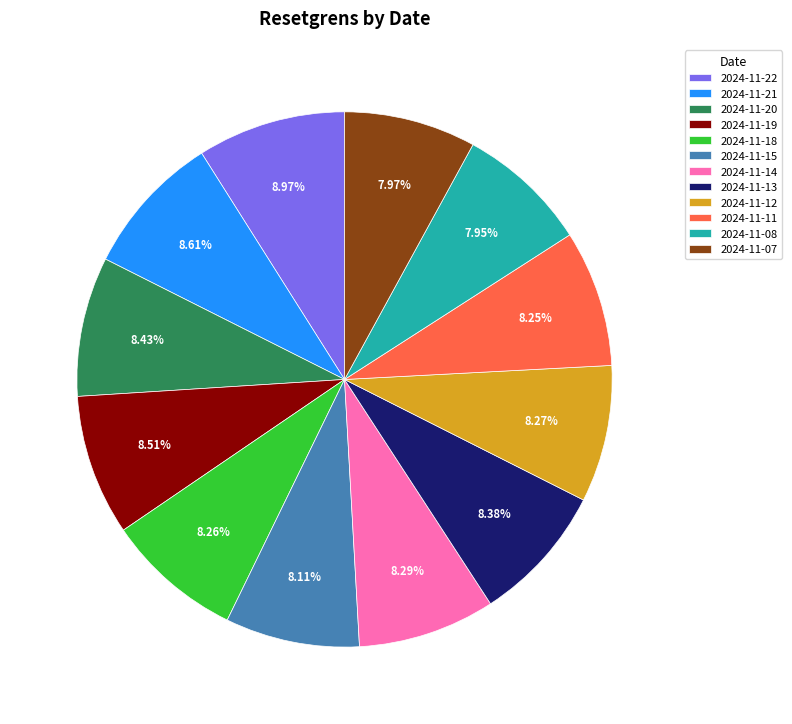

Which has a higher value, 2024-11-22 or 2024-11-07?

2024-11-22